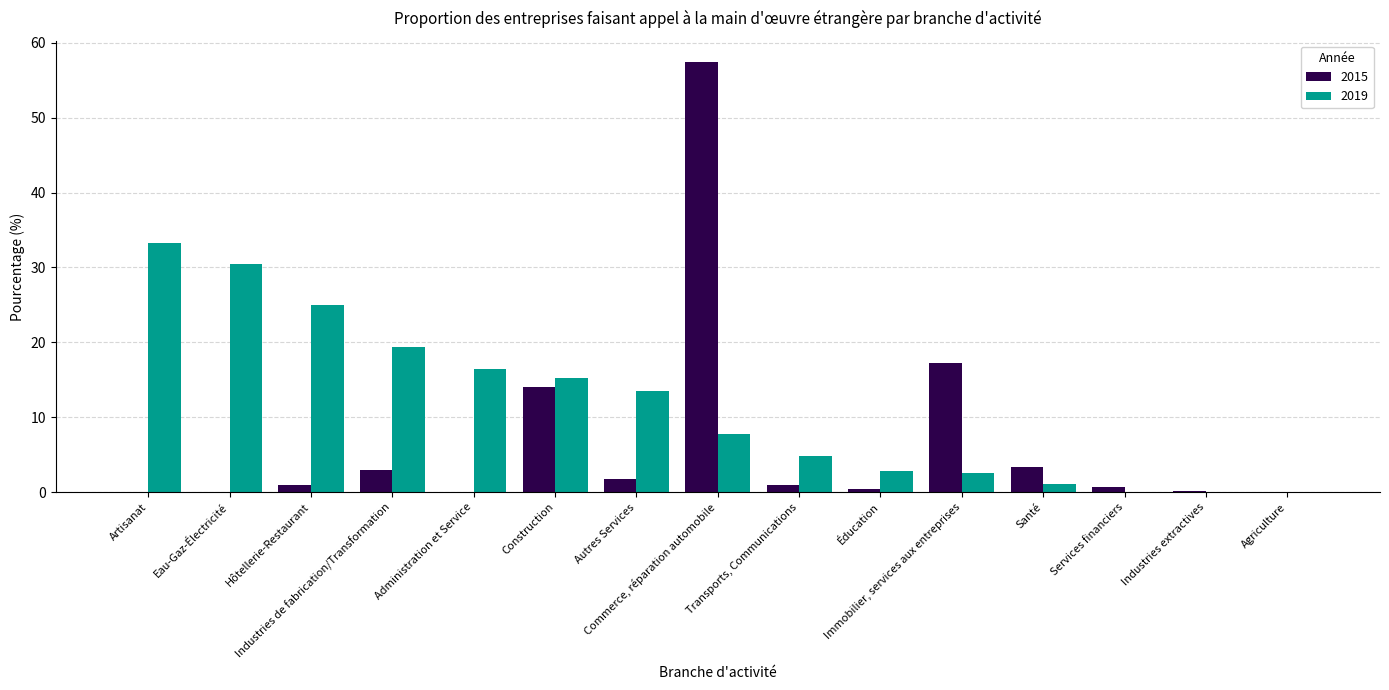

Which series has the largest total across all categories?

2019